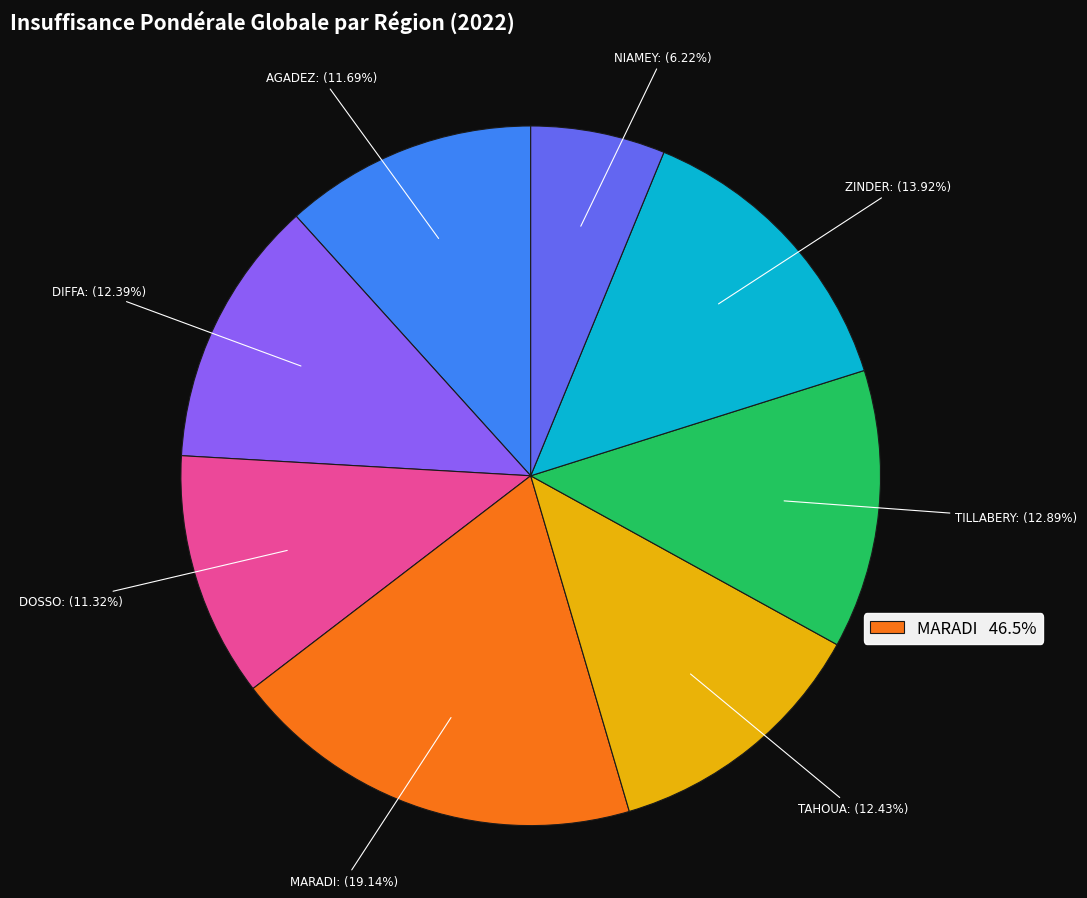

Does TAHOUA account for over 50% of the chart?

No